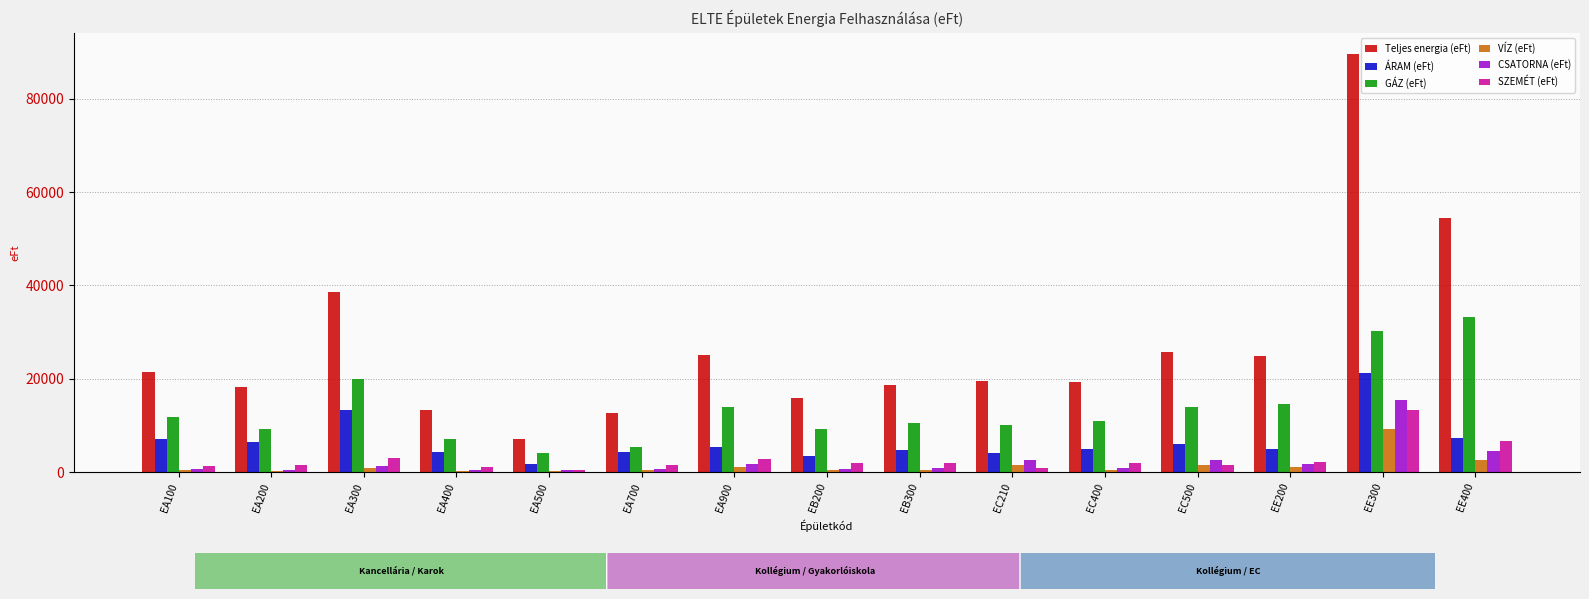

Read the CSATORNA (eFt) value at EB300.

993.9